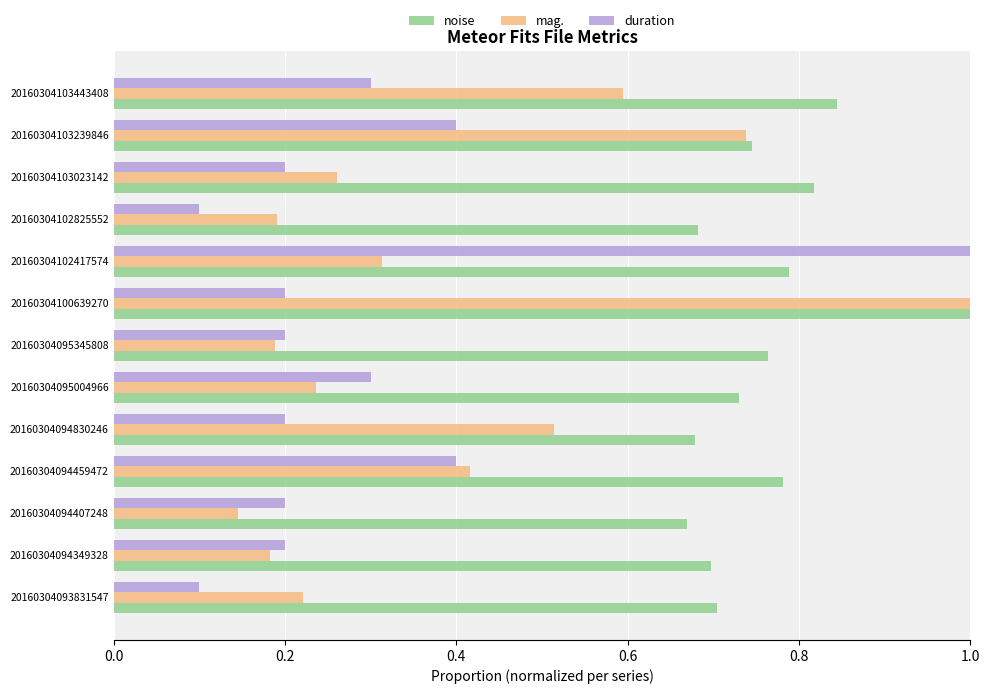

List the series in order of their overall mean, highest first.

noise, mag., duration